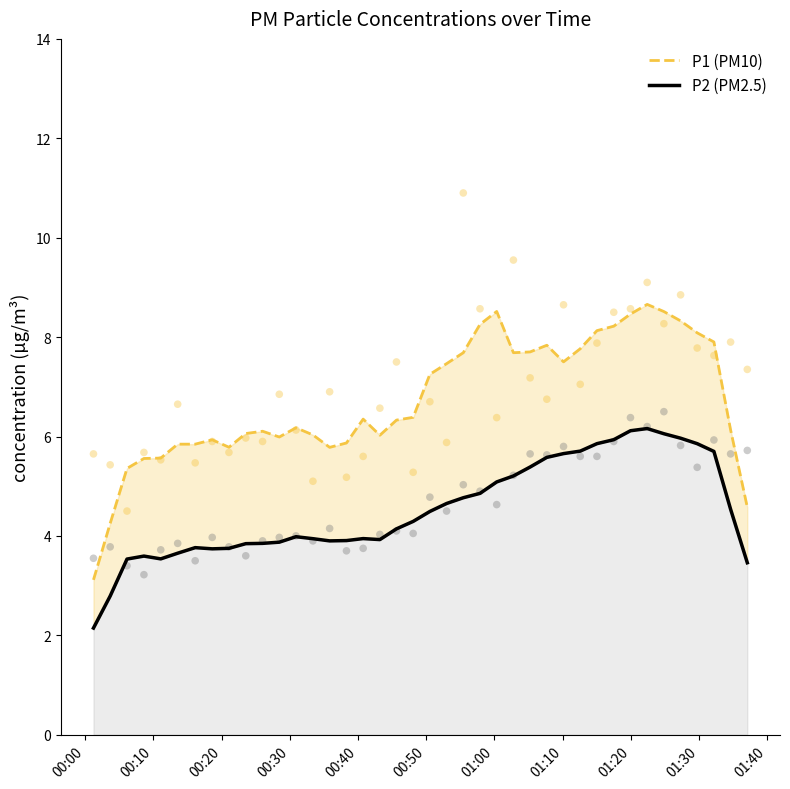

Which series has the largest Y range (max minus min)?

P1 (PM10)